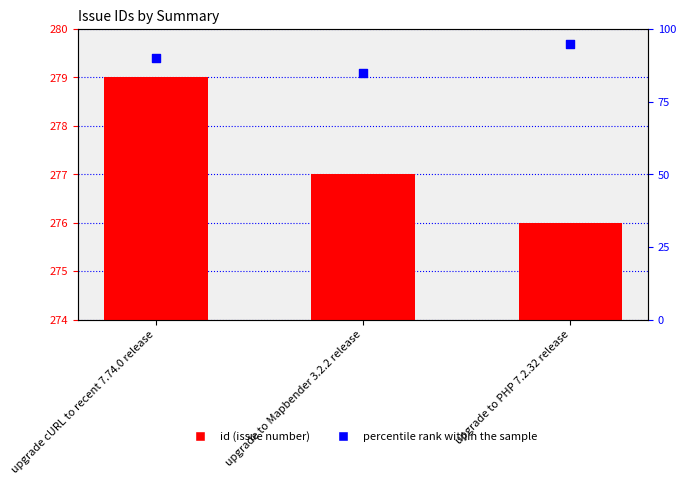

What are all the series names shown in the legend?

id, percentile rank within the sample